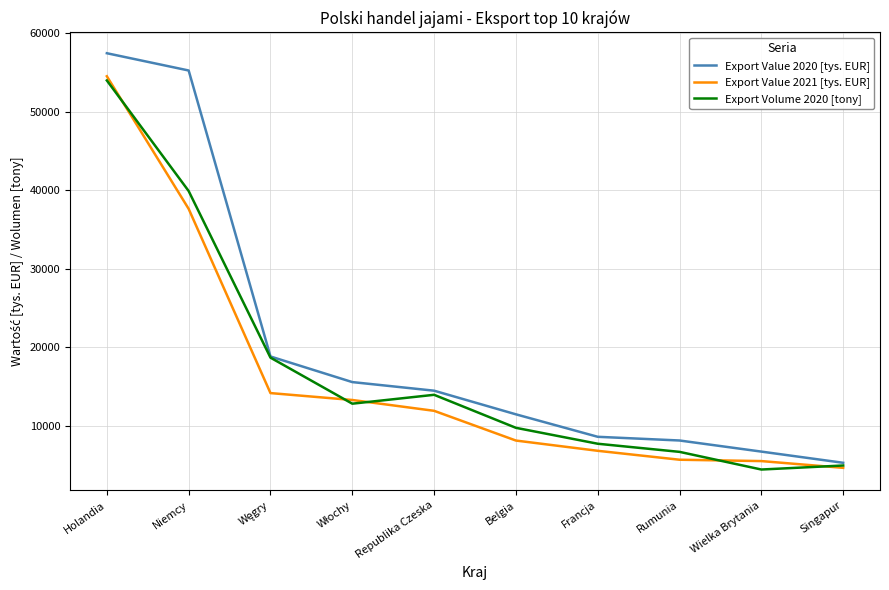

Where does the Export Value 2020 [tys. EUR] series first go above 14456?

Holandia